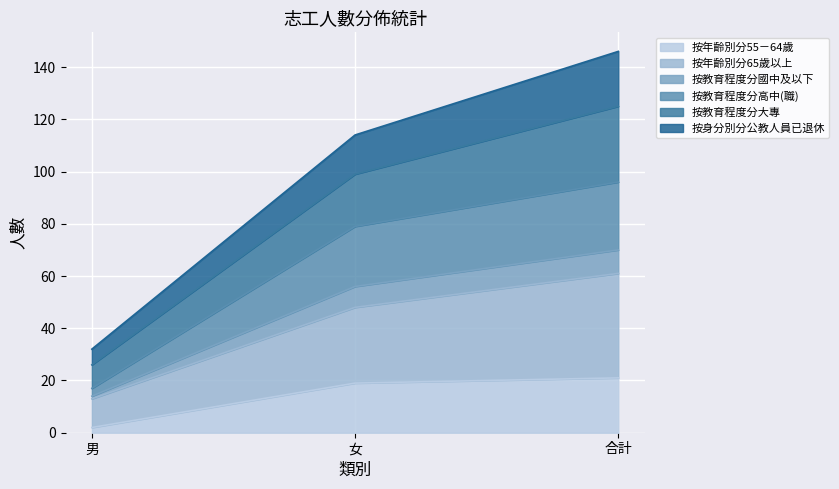

Which category has the lowest value in the 按年齡別分55－64歲 series?

男